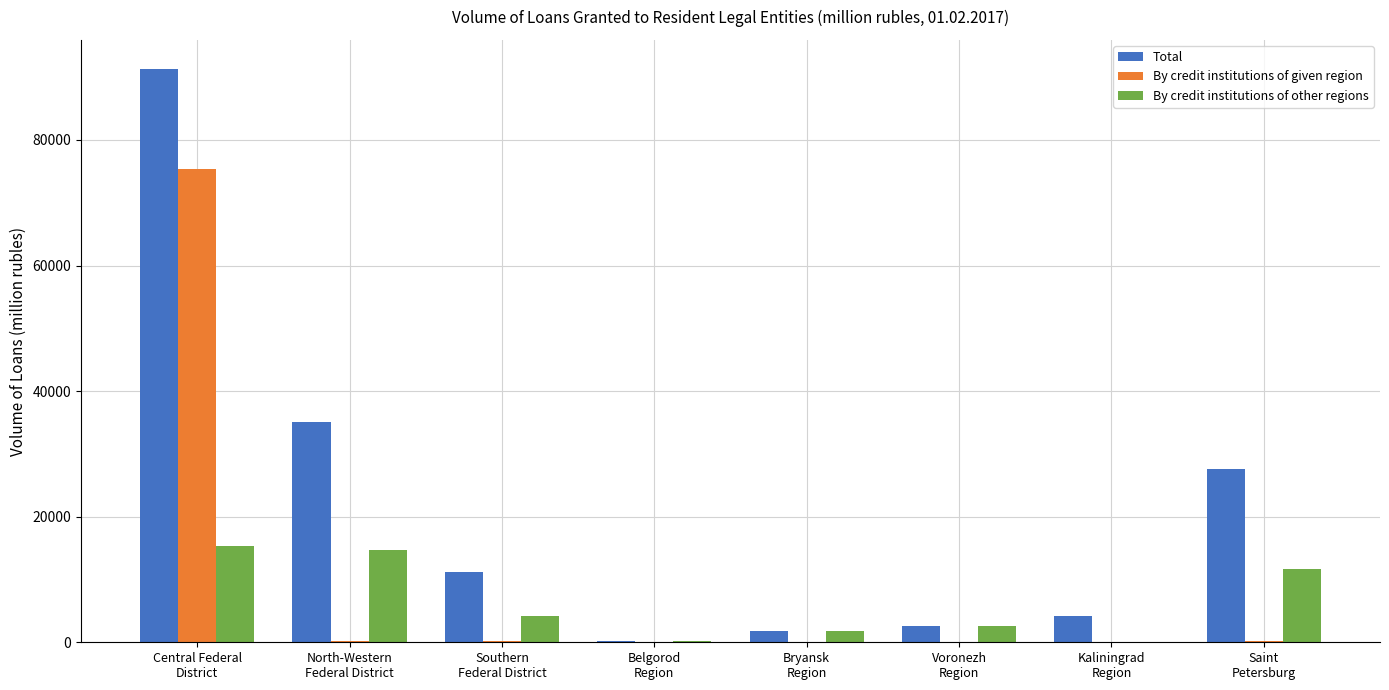

The value of By credit institutions of given region at Bryansk
Region is 0. True or false?

True